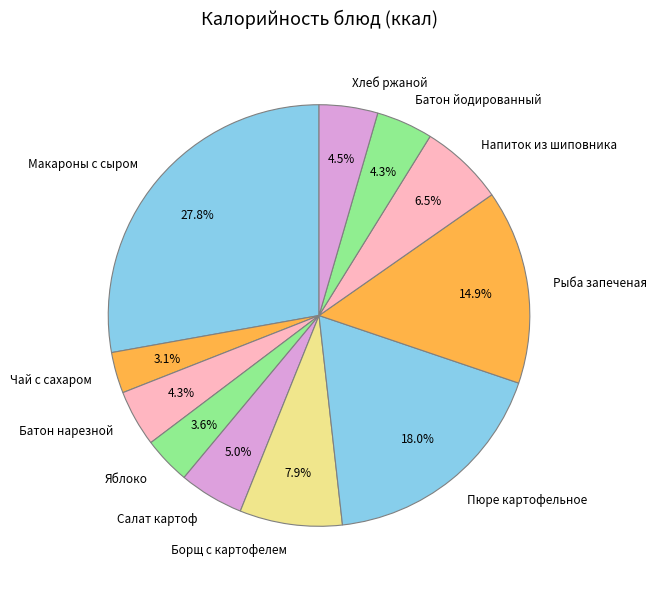

Is there any slice that represents more than half of the pie?

No